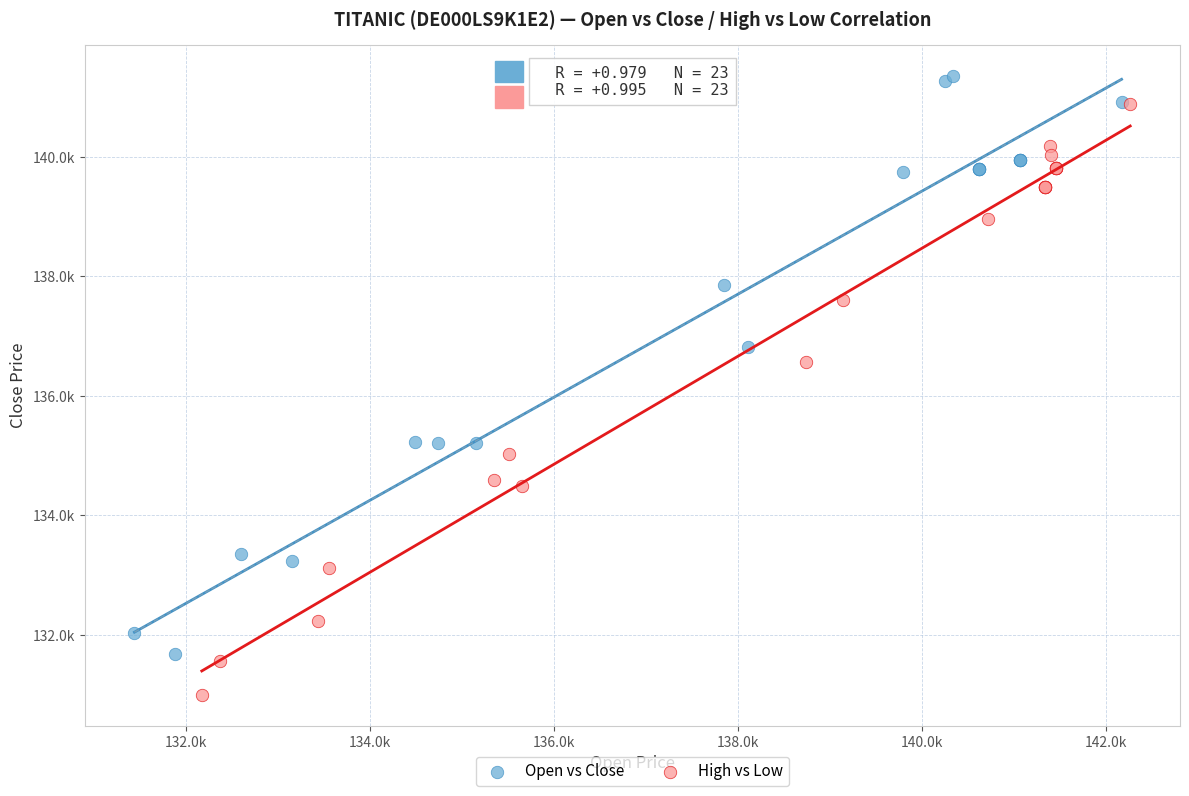

Which series contains the highest Y value?

Open vs Close